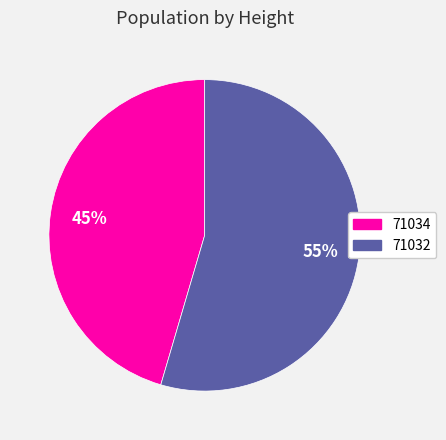

Which category has the biggest portion of the pie?

71032